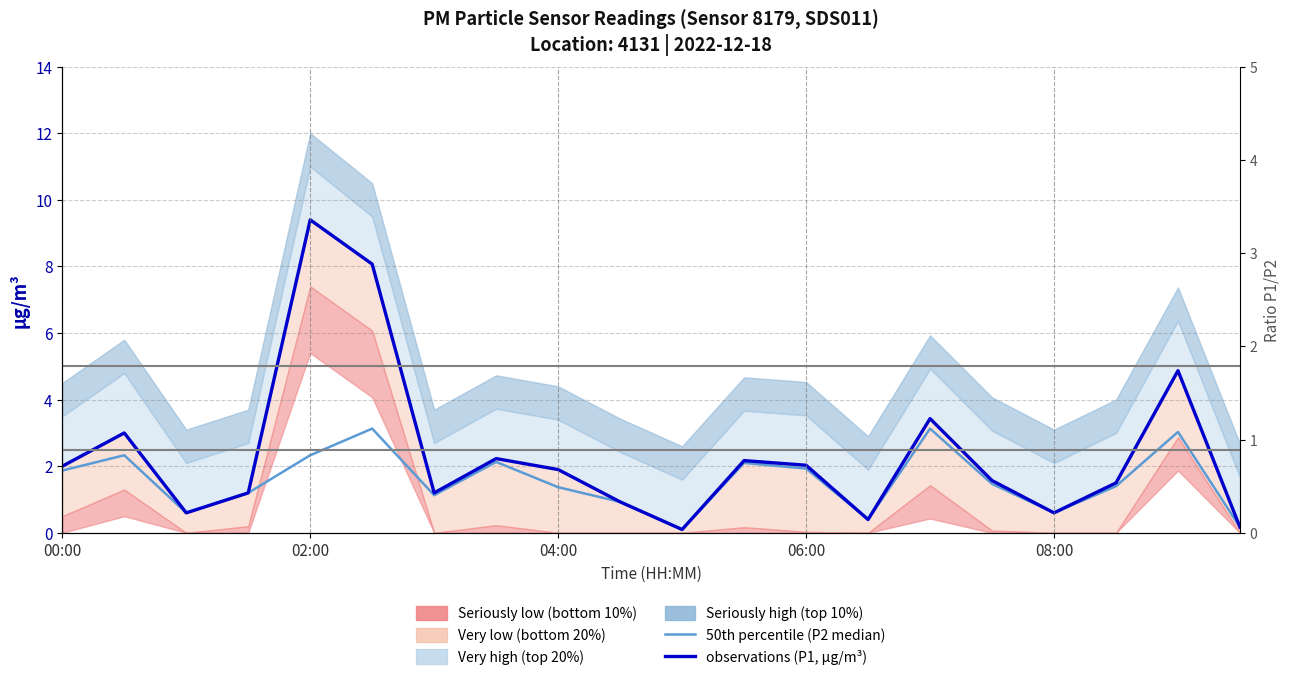

Between 14 and 12, which is larger?

14